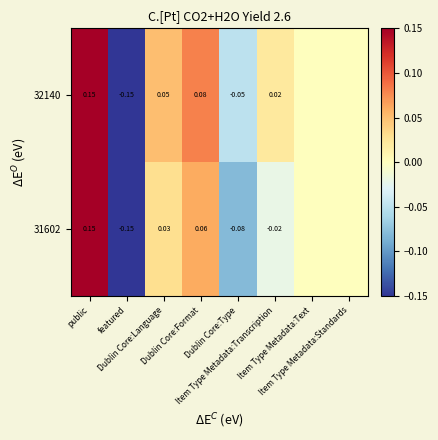

True or false: 31602 has a value of -0.1 at Dublin Core:Type.

True